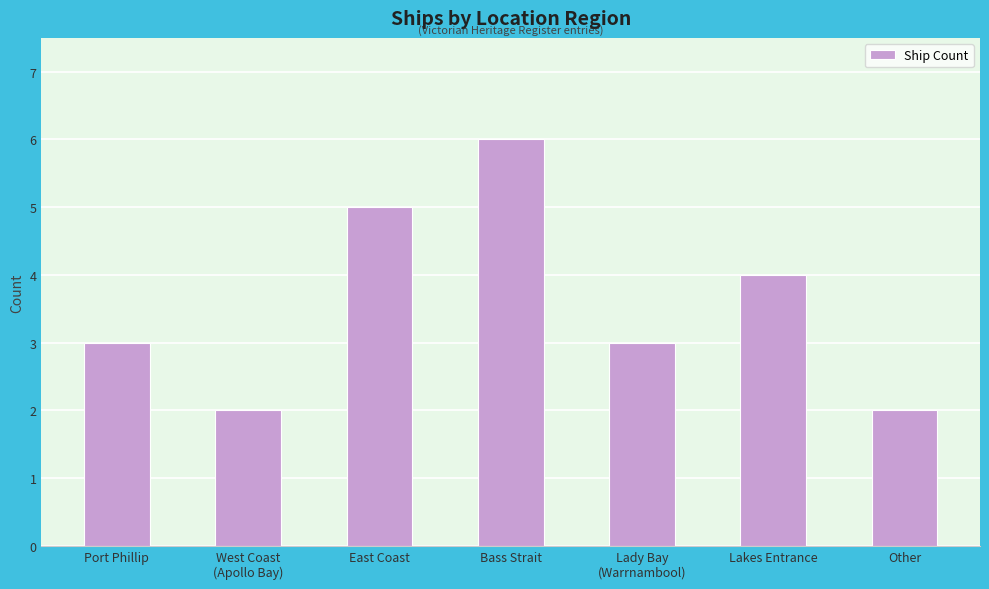

Is it true that the value at West Coast
(Apollo Bay) is 4?

False